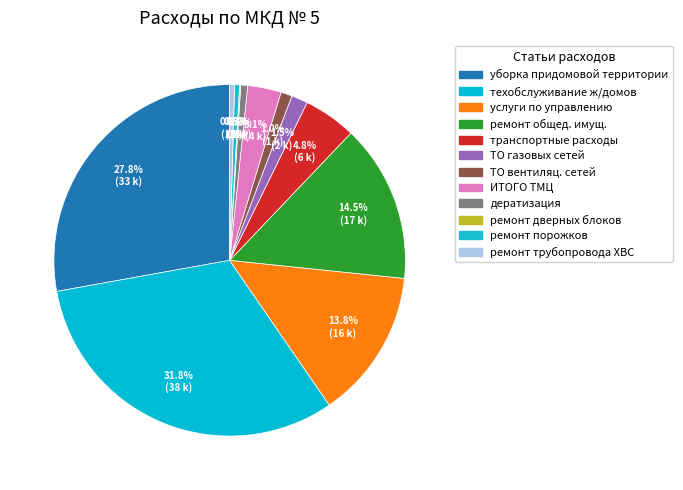

The ИТОГО ТМЦ slice represents 1% of the pie. True or false?

False